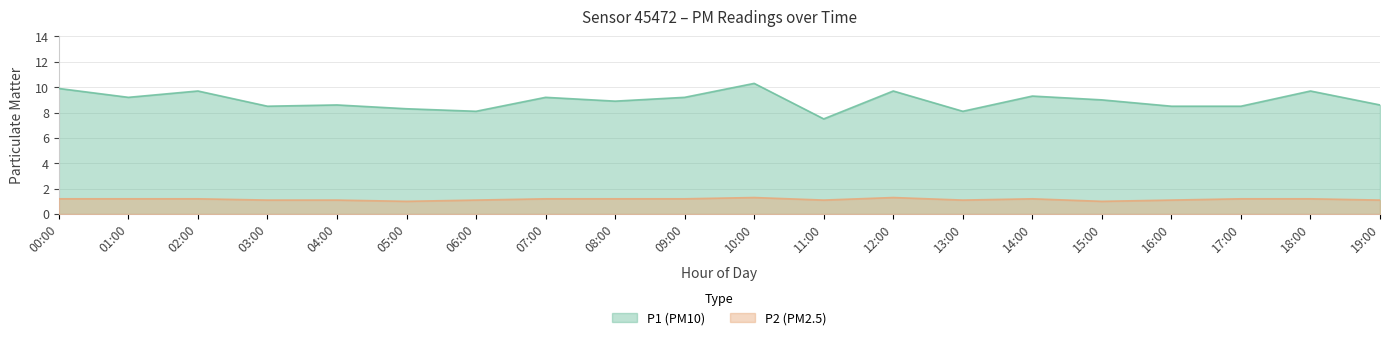

Which series changed the most between 02:00 and 03:00?

P1